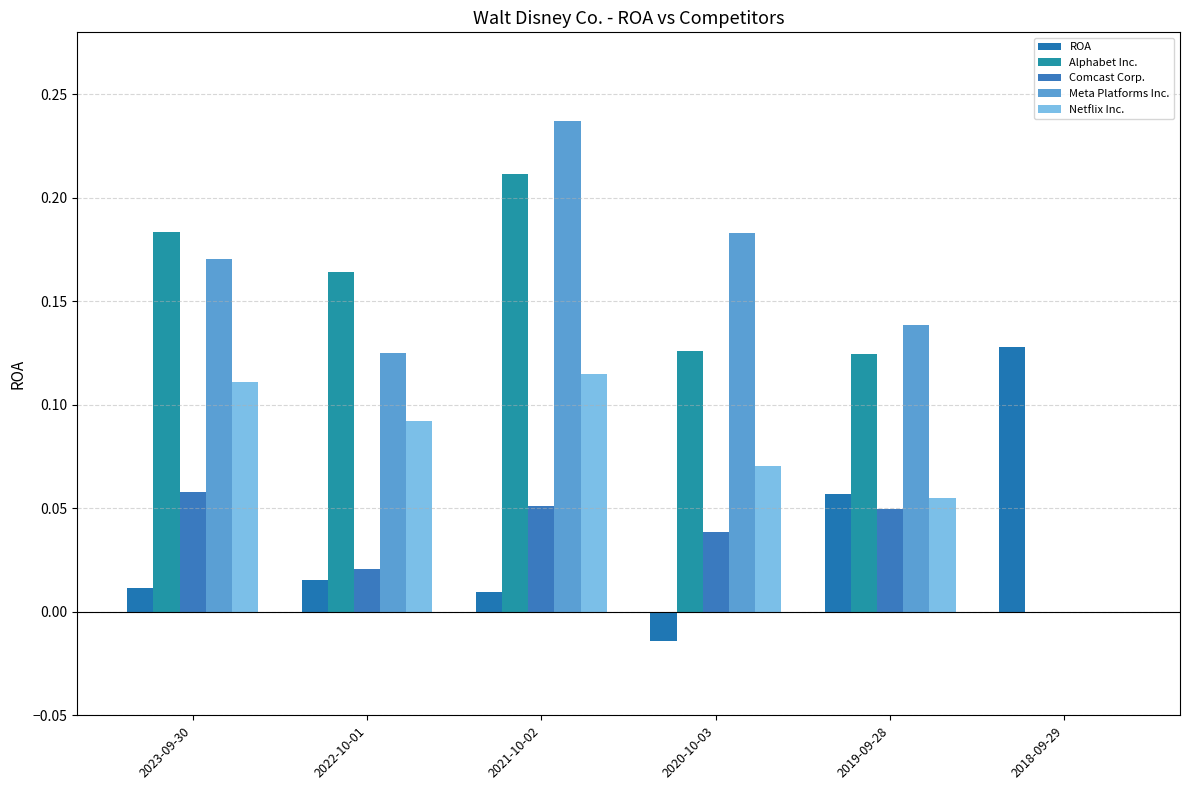

Are the bars grouped side by side (vs. stacked)?

Yes